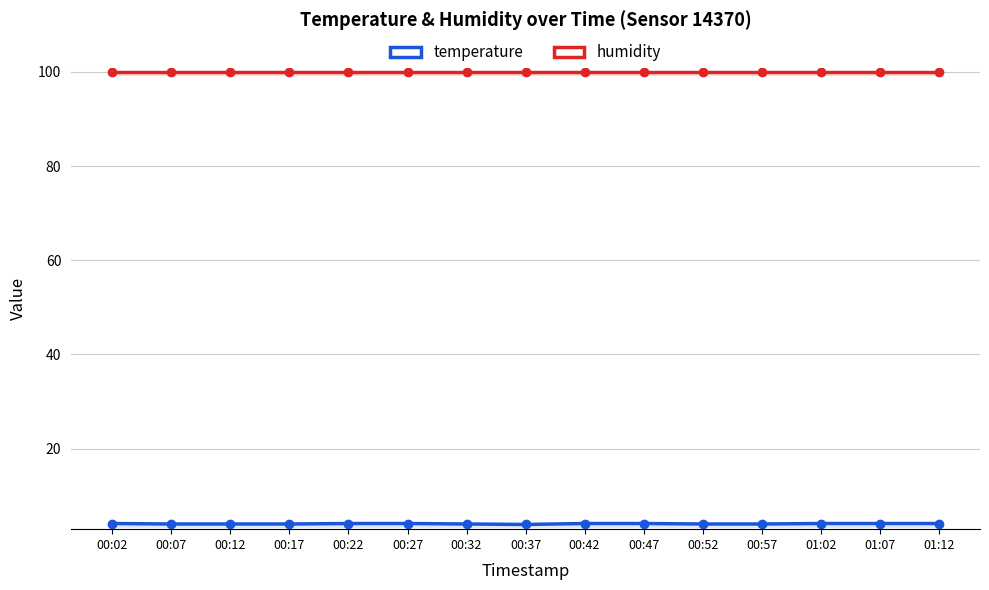

At 01:07, list the series in order from largest to smallest.

humidity, temperature